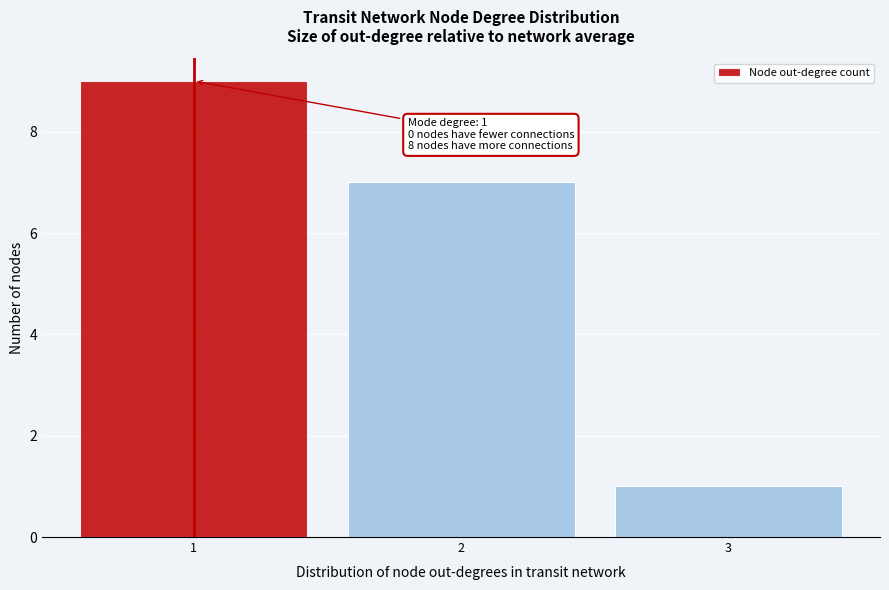

Which range on the x-axis has the tallest bar?

0.5 to 1.5